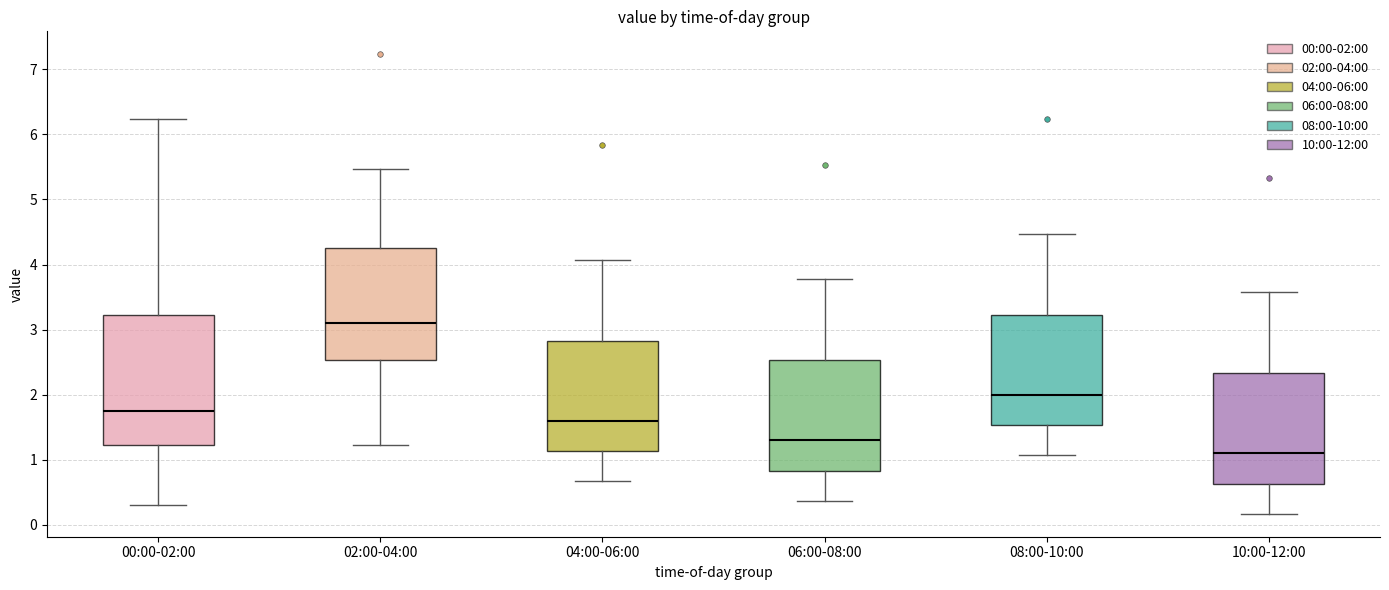

Reading left to right, read every box against the y-axis: the position of its median line, the range the box covers, and the ends of its whiskers. The values are not printed on the chart, so give them approximately, as read against the axis.

00:00-02:00: median 1.8, box 1.2 to 3.2, whiskers 0.3 to 6.2
02:00-04:00: median 3.1, box 2.5 to 4.3, whiskers 1.2 to 5.5
04:00-06:00: median 1.6, box 1.1 to 2.8, whiskers 0.7 to 4.1
06:00-08:00: median 1.3, box 0.8 to 2.5, whiskers 0.4 to 3.8
08:00-10:00: median 2.0, box 1.5 to 3.2, whiskers 1.1 to 4.5
10:00-12:00: median 1.1, box 0.6 to 2.3, whiskers 0.2 to 3.6